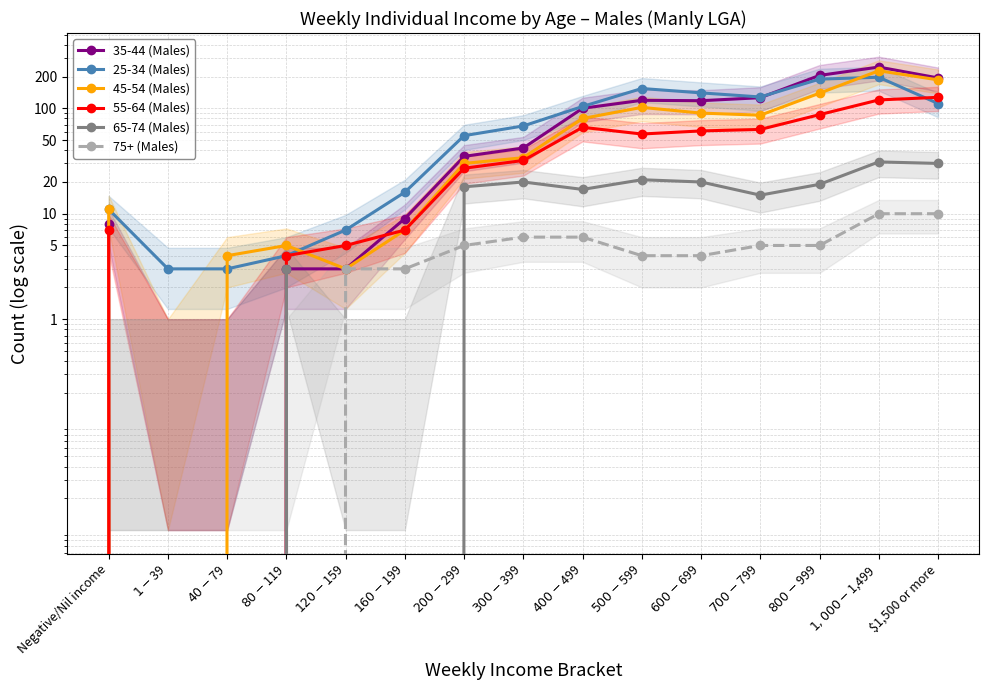

Rank the series by their maximum value, from lowest to highest.

75+ (Males), 65-74 (Males), 55-64 (Males), 25-34 (Males), 45-54 (Males), 35-44 (Males)